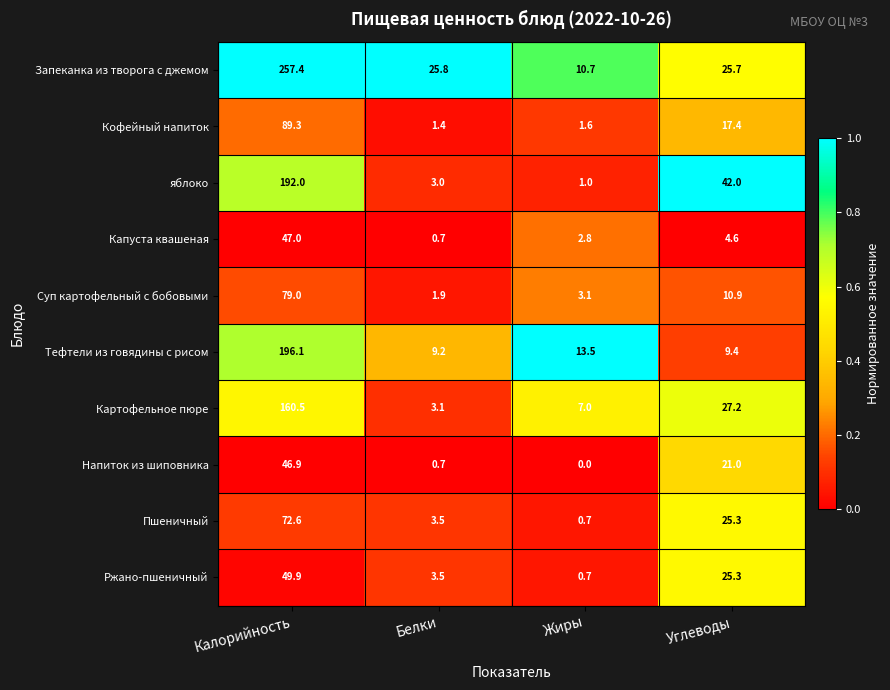

Which label corresponds to the smallest value in the chart?

Жиры